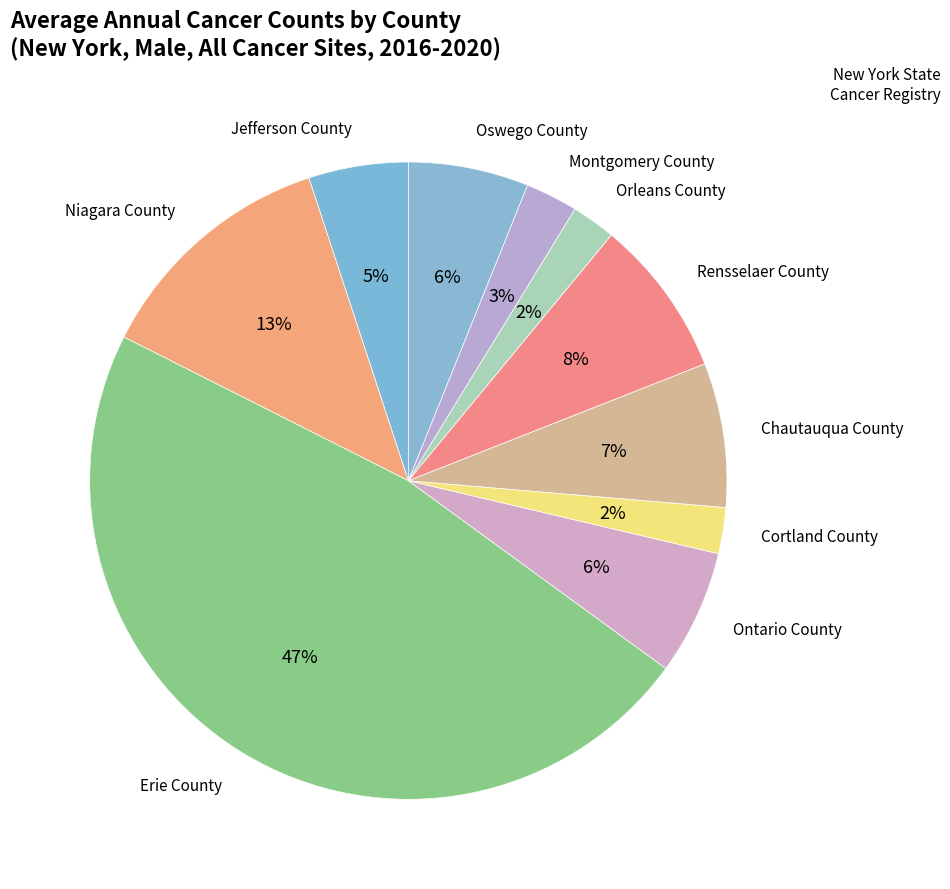

Does Rensselaer County account for over 50% of the chart?

No